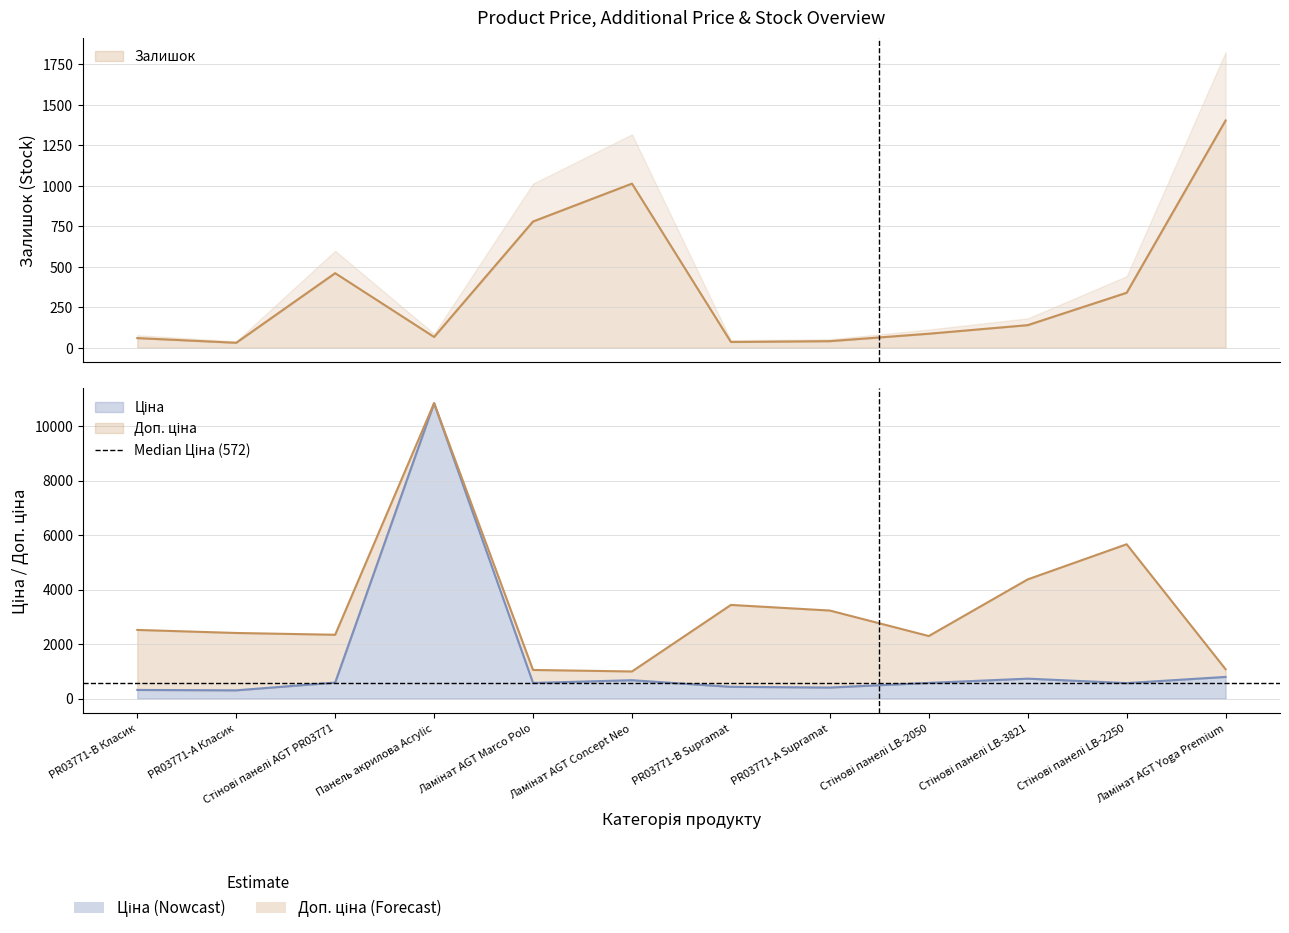

At which label does Ціна first exceed 573?

Стінові панелі AGT PR03771